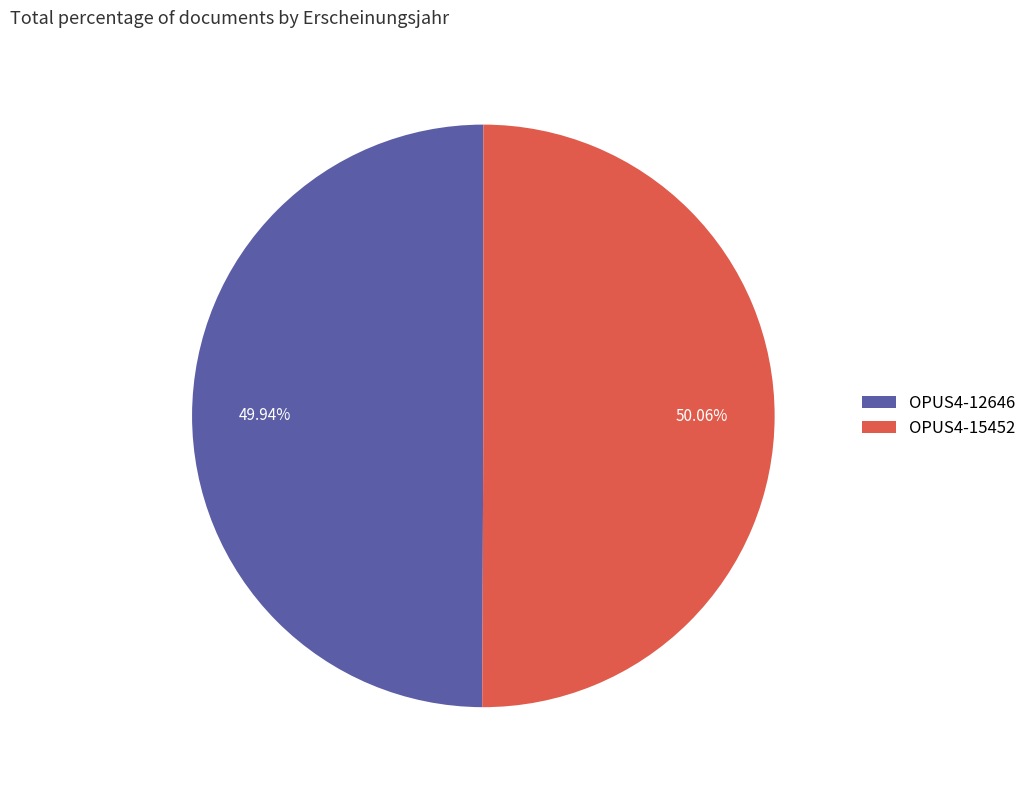

Is there any slice that represents more than half of the pie?

Yes